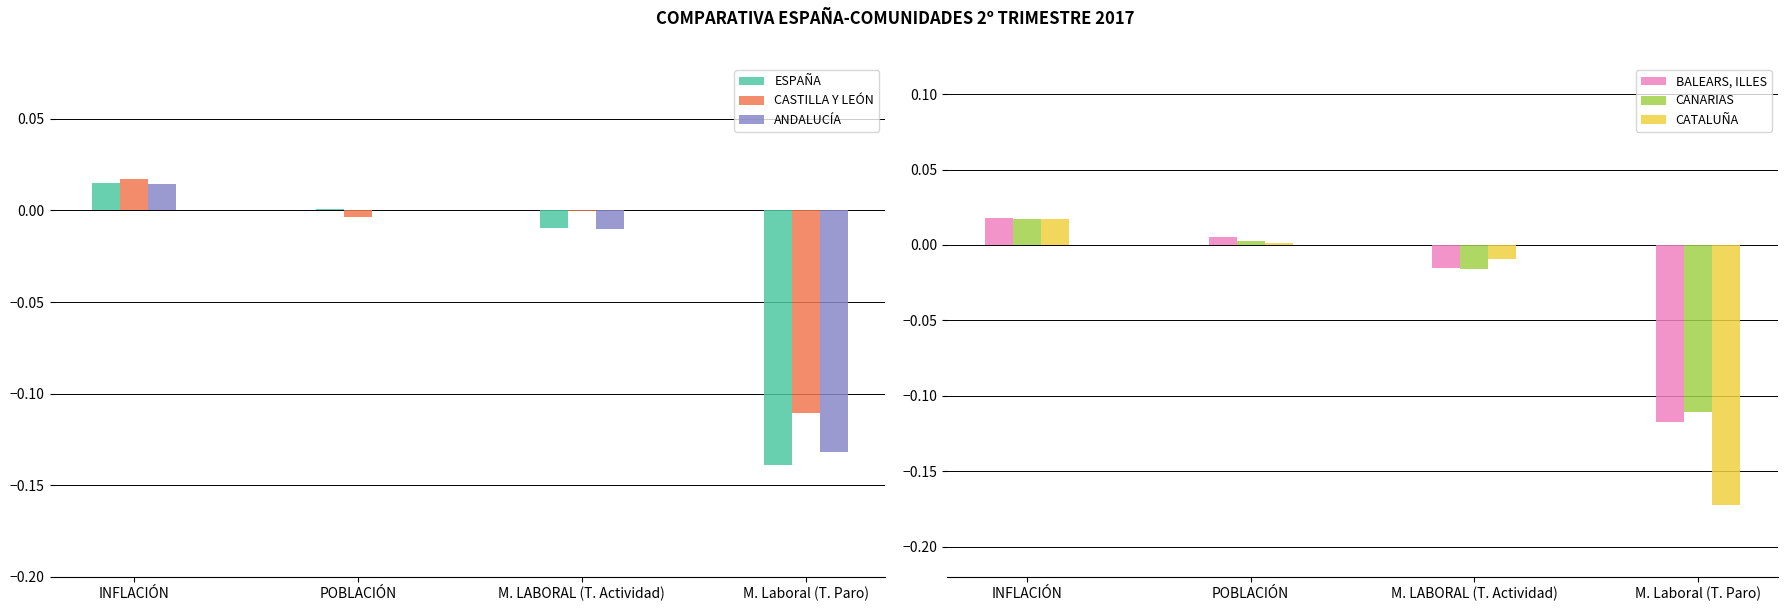

What position from the left is INFLACIÓN?

1